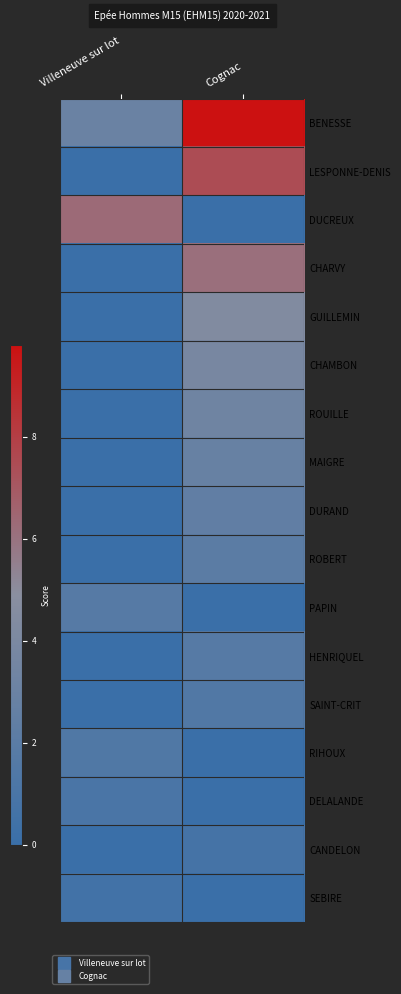

Rank the series by their maximum value, from lowest to highest.

SEBIRE, CANDELON, DELALANDE, RIHOUX, SAINT-CRIT, HENRIQUEL, PAPIN, ROBERT, DURAND, MAIGRE, ROUILLE, CHAMBON, GUILLEMIN, CHARVY, DUCREUX, LESPONNE-DENIS, BENESSE